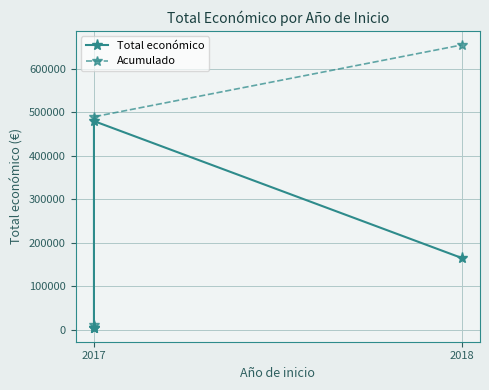

Which label corresponds to the smallest value in the chart?

2017